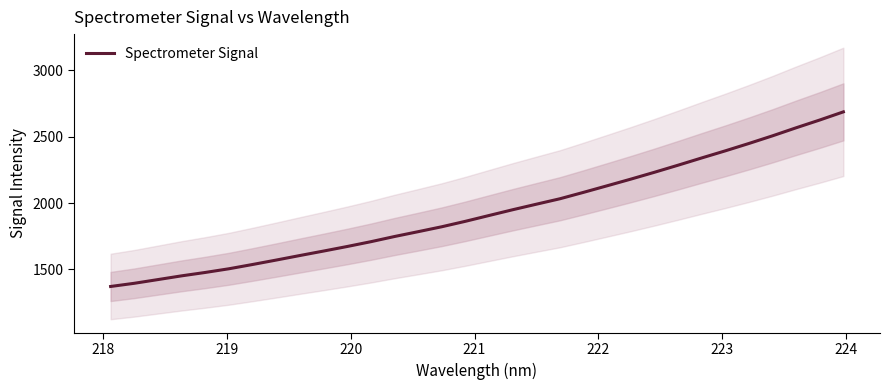

What is the highest value of the Spectrometer Signal series?

2687.0